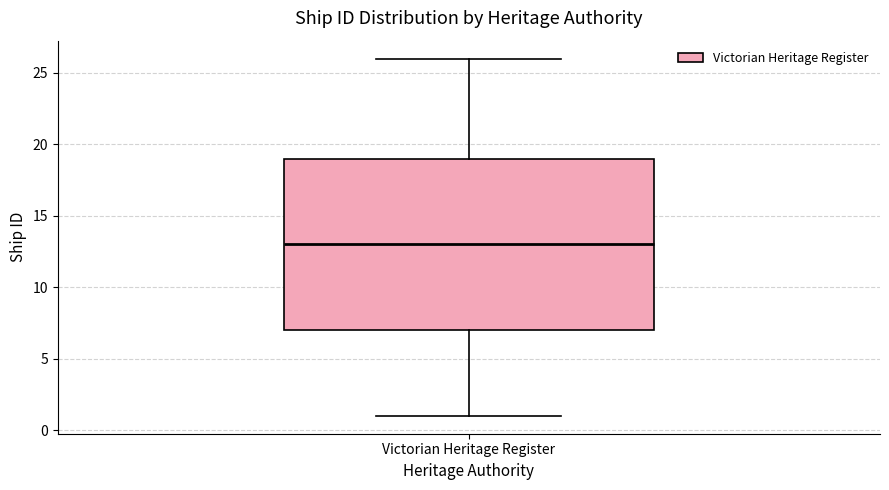

Transcribe this box plot: give where the median line is, the range the box spans, and where the two whiskers end, as read against the y-axis. The values are not printed on the chart, so give them approximately, as read against the axis.

median 13, box 7 to 19, whiskers 1 to 26